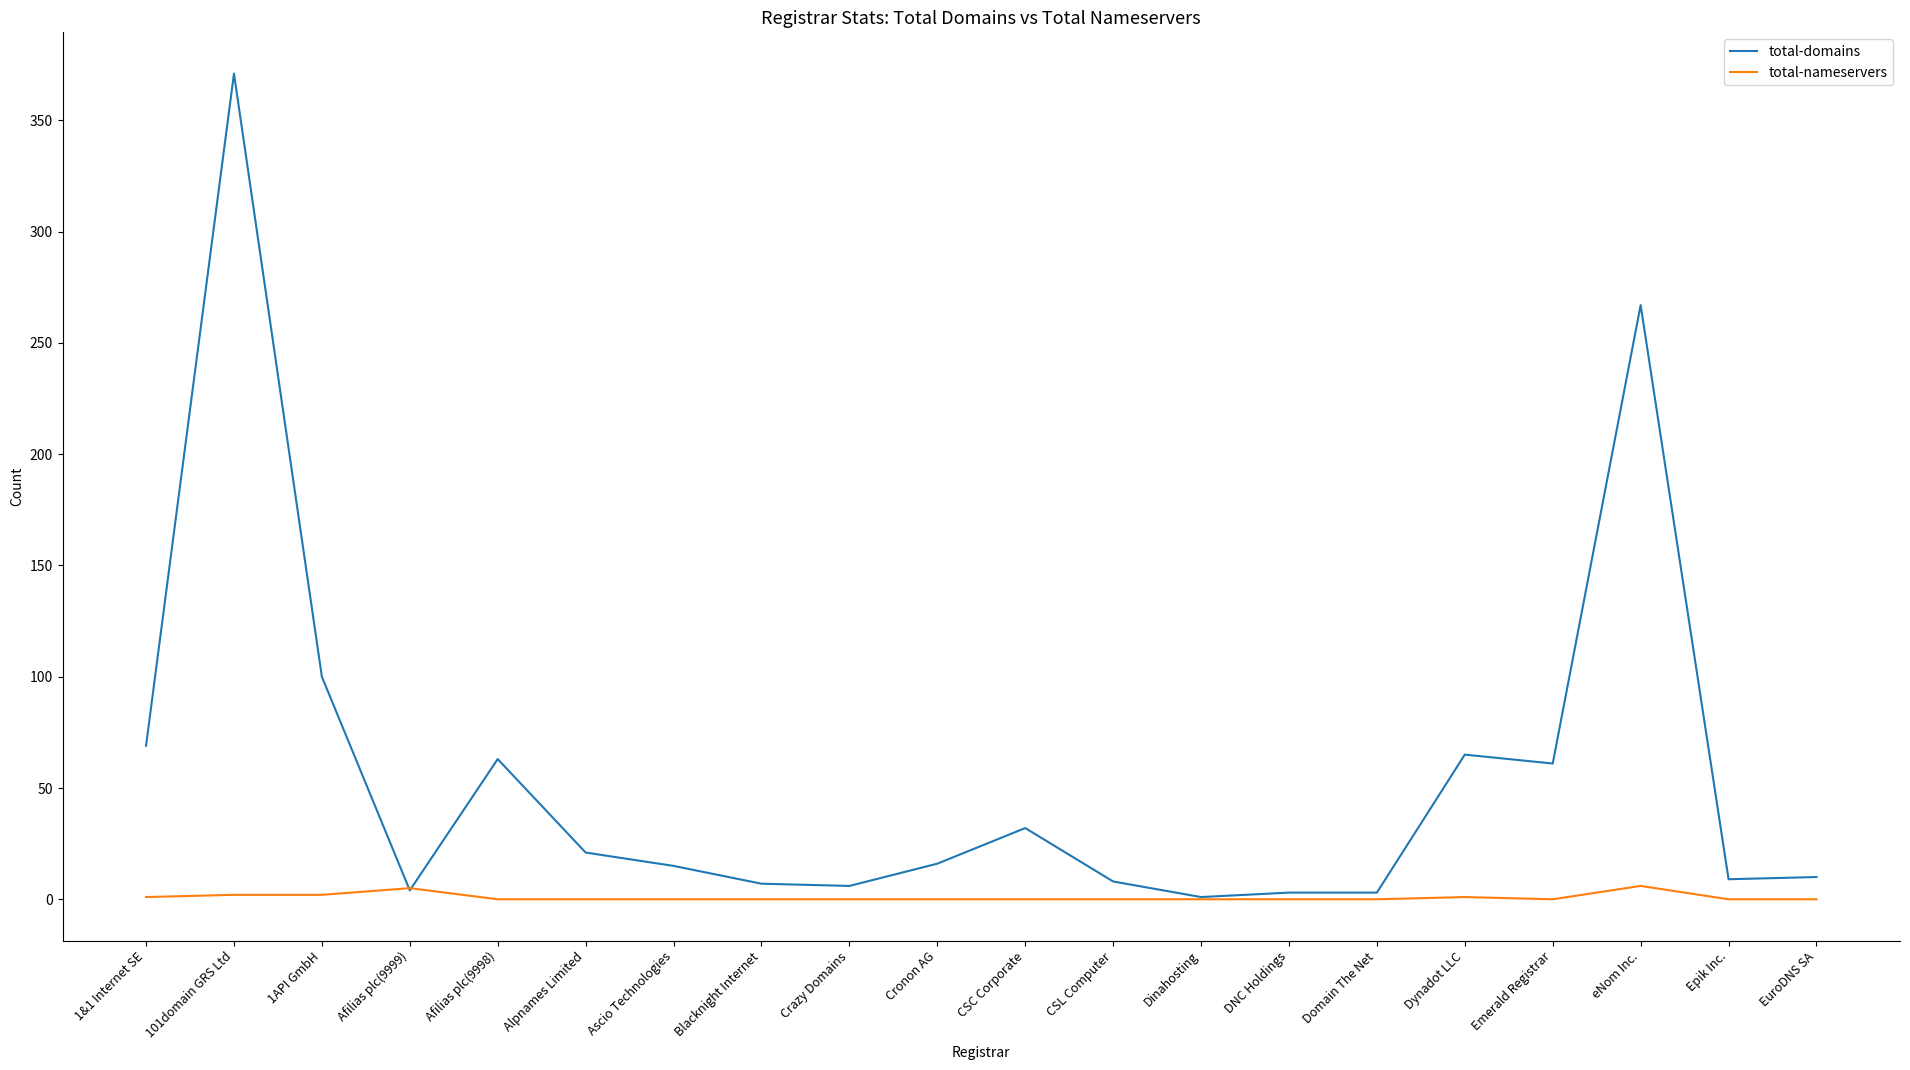

Which series has the largest total across all categories?

total-domains